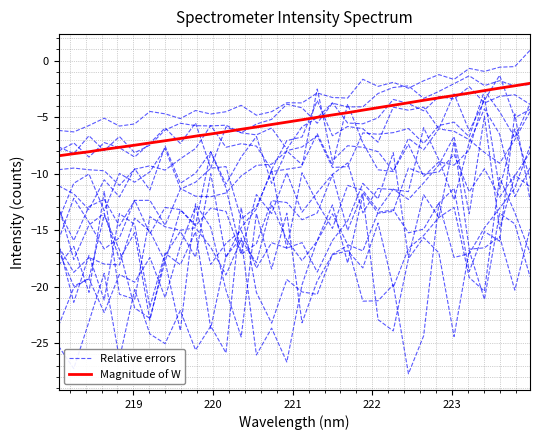

Which series has the largest total across all categories?

Relative errors